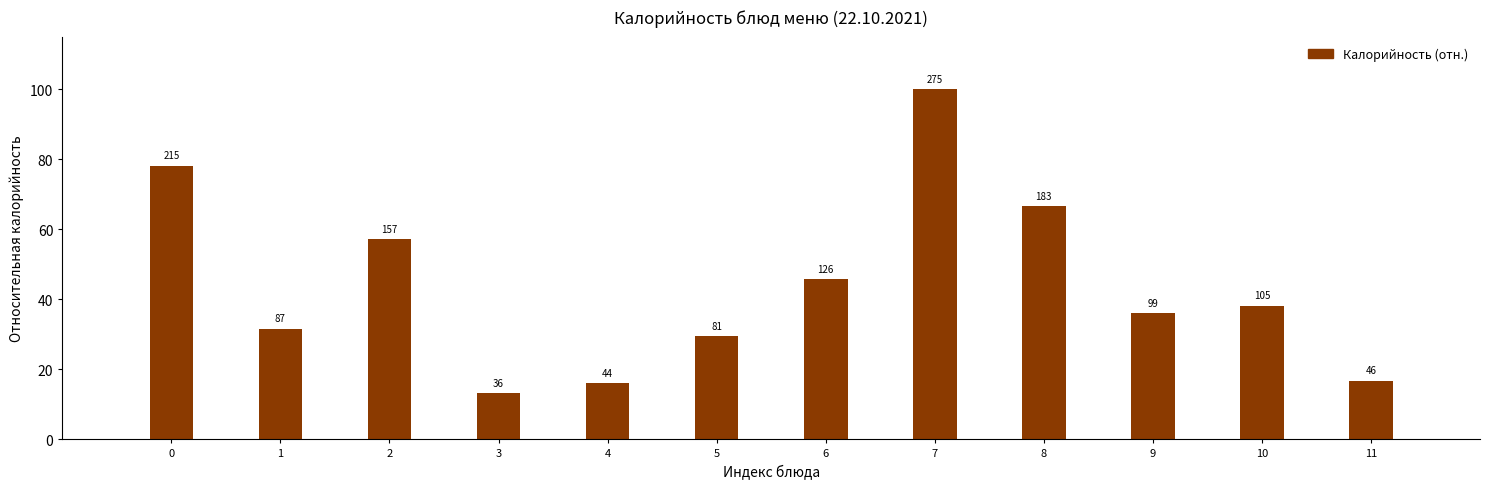

Are the bars horizontal?

No